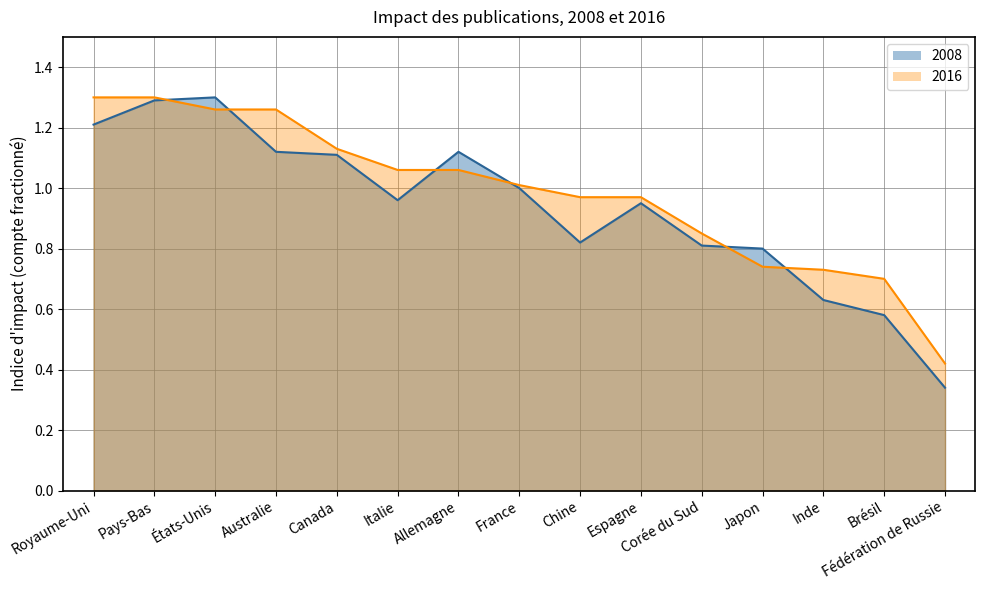

What position from the left is Allemagne?

7